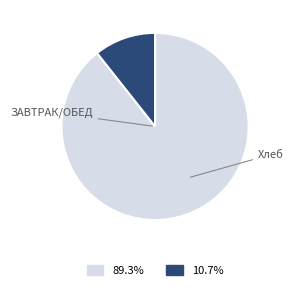

Is there a majority slice in this chart?

Yes